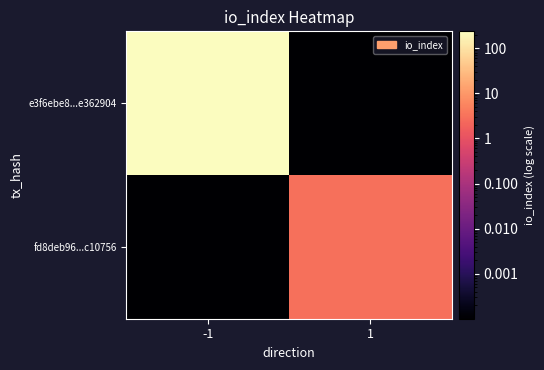

Reading left to right, list all the values displayed in this chart.

e3f6ebe8...e362904: -1=238.0	1=0.0
fd8deb96...c10756: -1=0.0	1=3.0